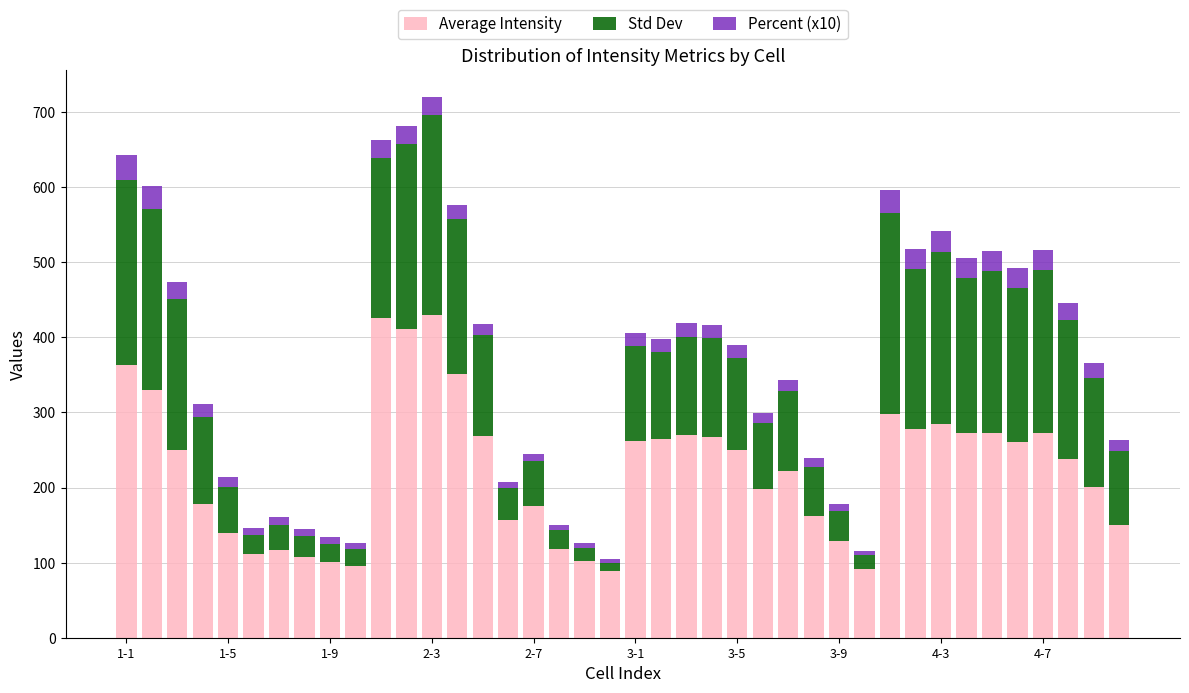

What is the average value of the Average Intensity series?

224.1